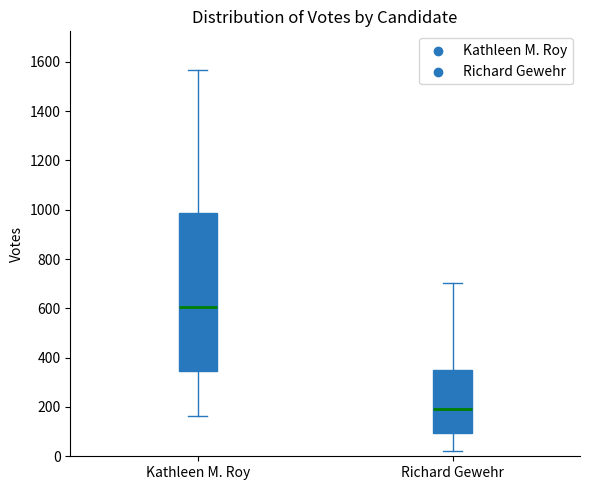

Reading left to right, transcribe this box plot: for each box, give where its median line is, the range the box spans, and where its two whiskers end, as read against the y-axis. The values are not printed on the chart, so give them approximately, as read against the axis.

Kathleen M. Roy: median 600, box 340 to 980, whiskers 160 to 1560
Richard Gewehr: median 200, box 100 to 360, whiskers 20 to 700